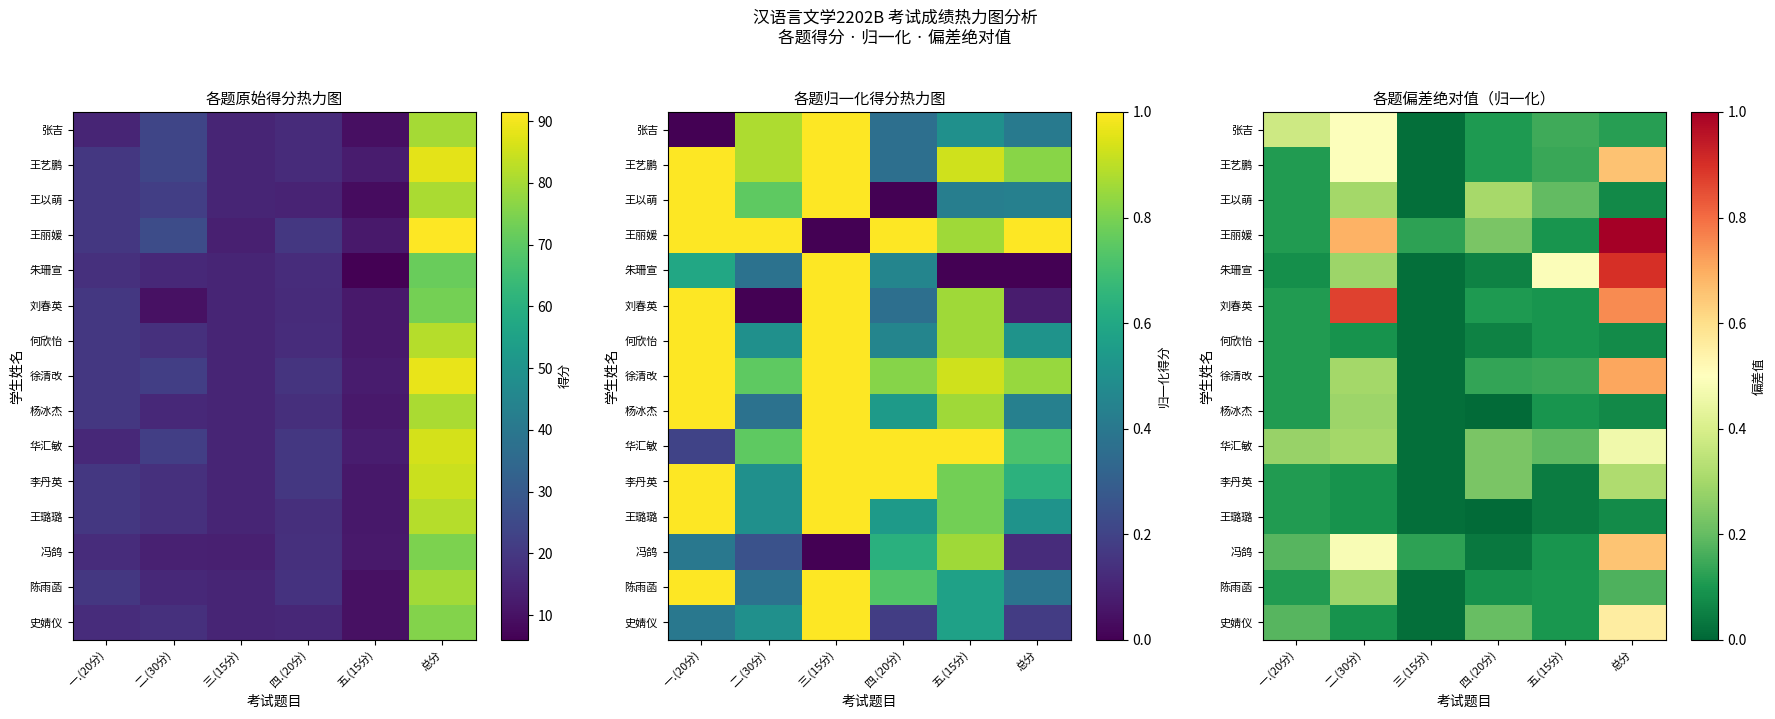

Is the value of 张吉 at 五.(15分) greater than the value of 王艺鹏 at 二.(30分)?

No